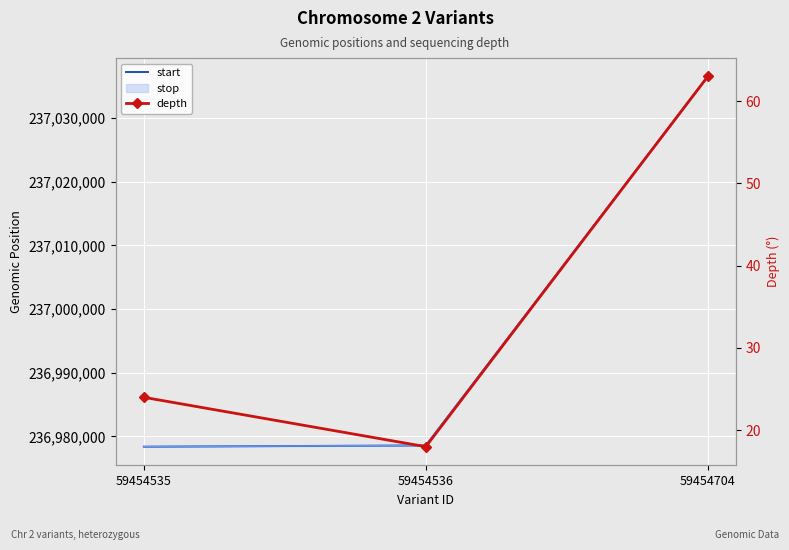

The depth series shows 4 at 59454536. True or false?

False